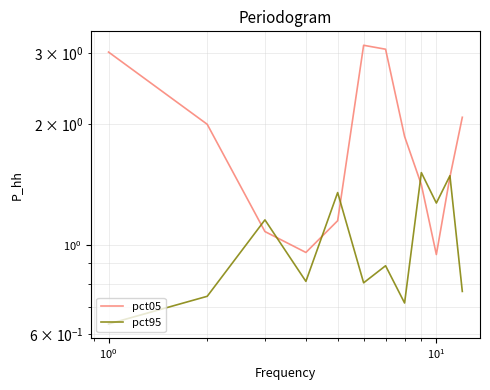

What are all the series names shown in the legend?

pct05, pct95